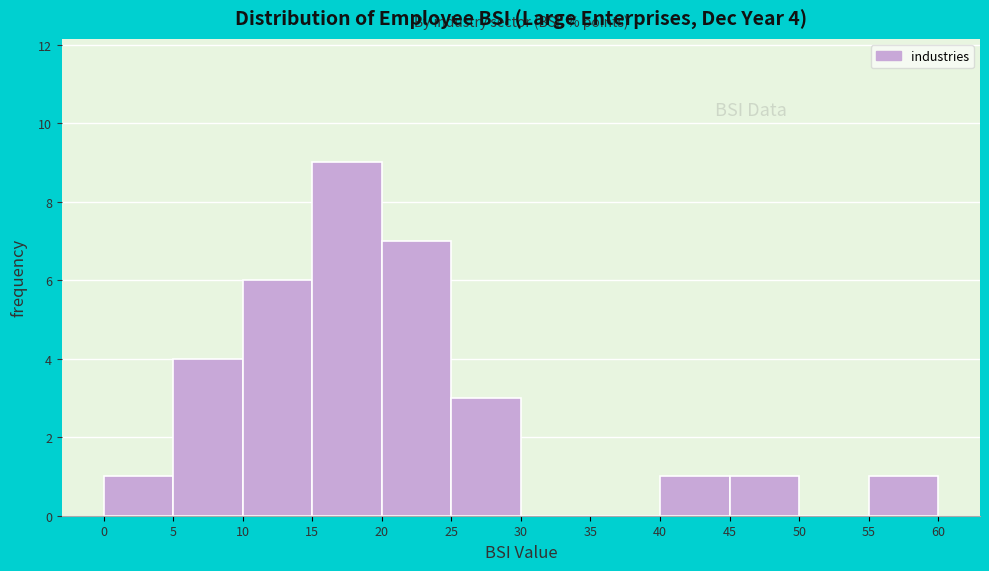

Which range on the x-axis has the tallest bar?

15 to 20